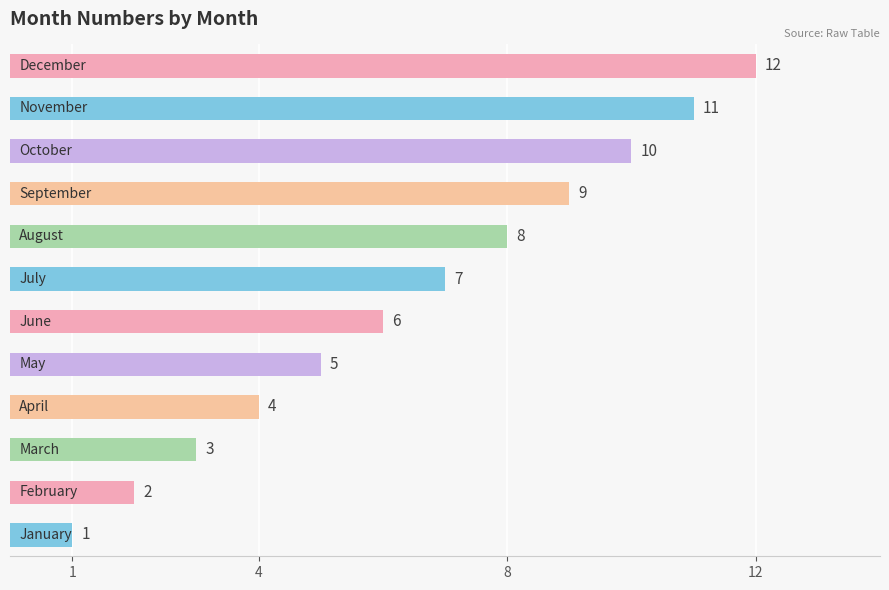

What is the greatest value displayed?

12